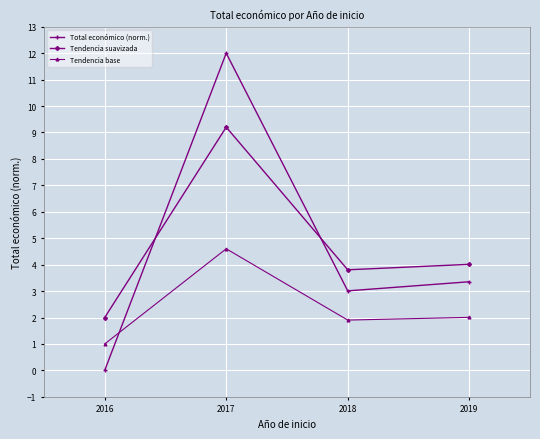

True or false: Tendencia suavizada and Tendencia base intersect in this chart.

False